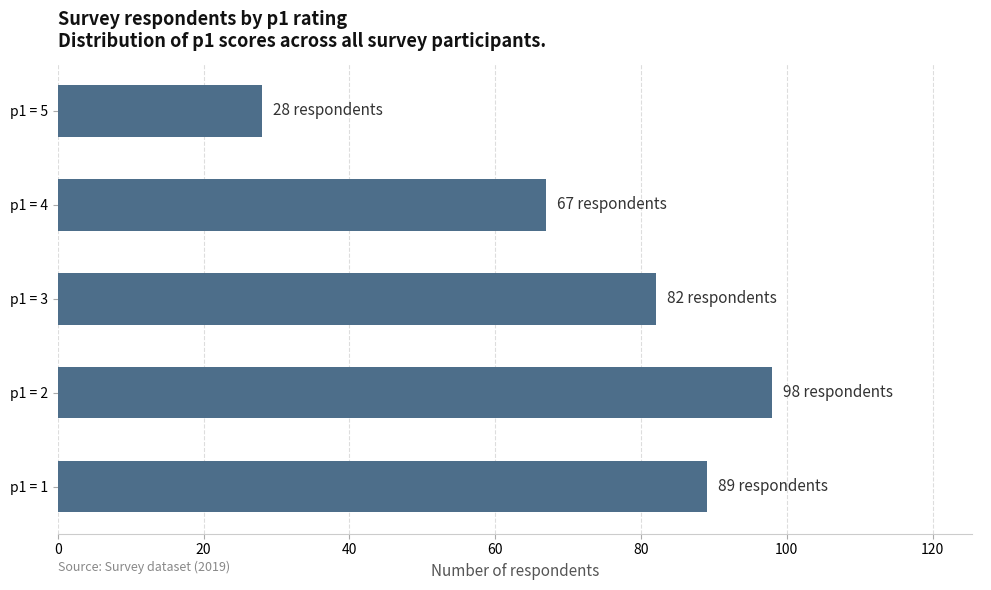

What is the minimum value shown in the chart?

28